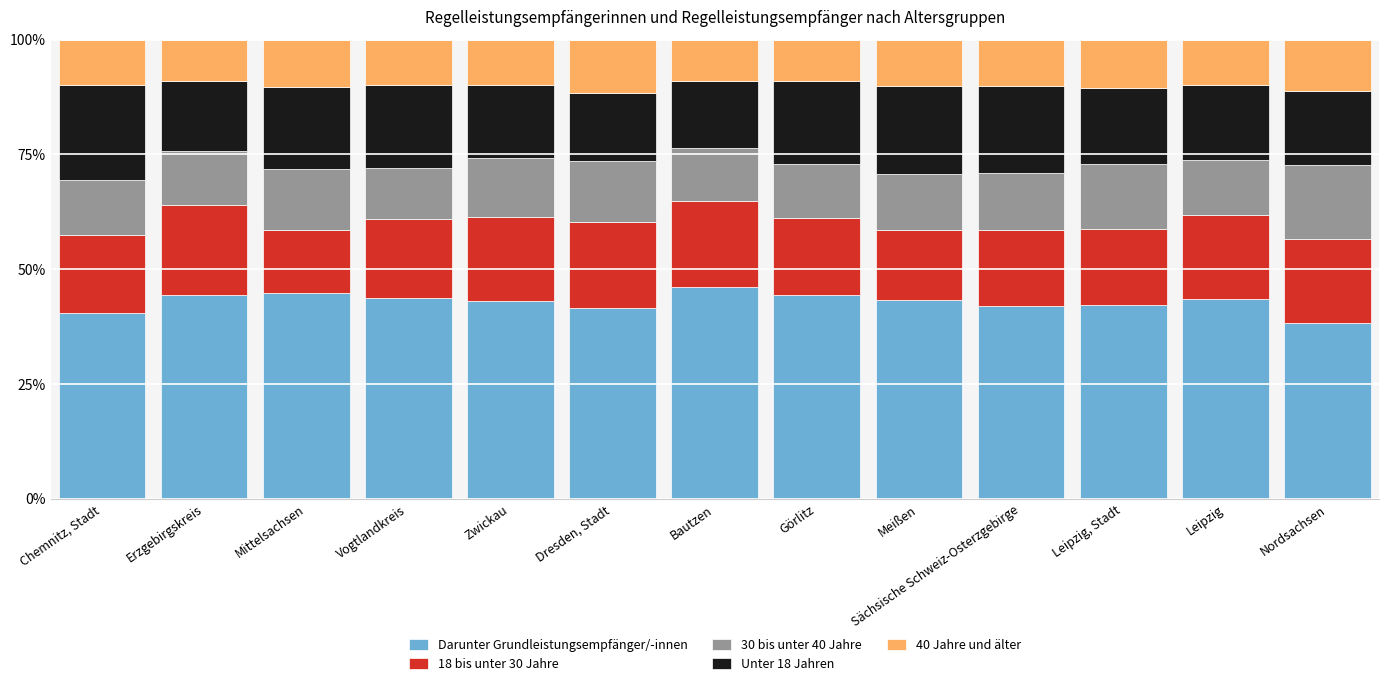

What value does the Darunter Grundleistungsempfänger/-innen series have at Leipzig?

43.5